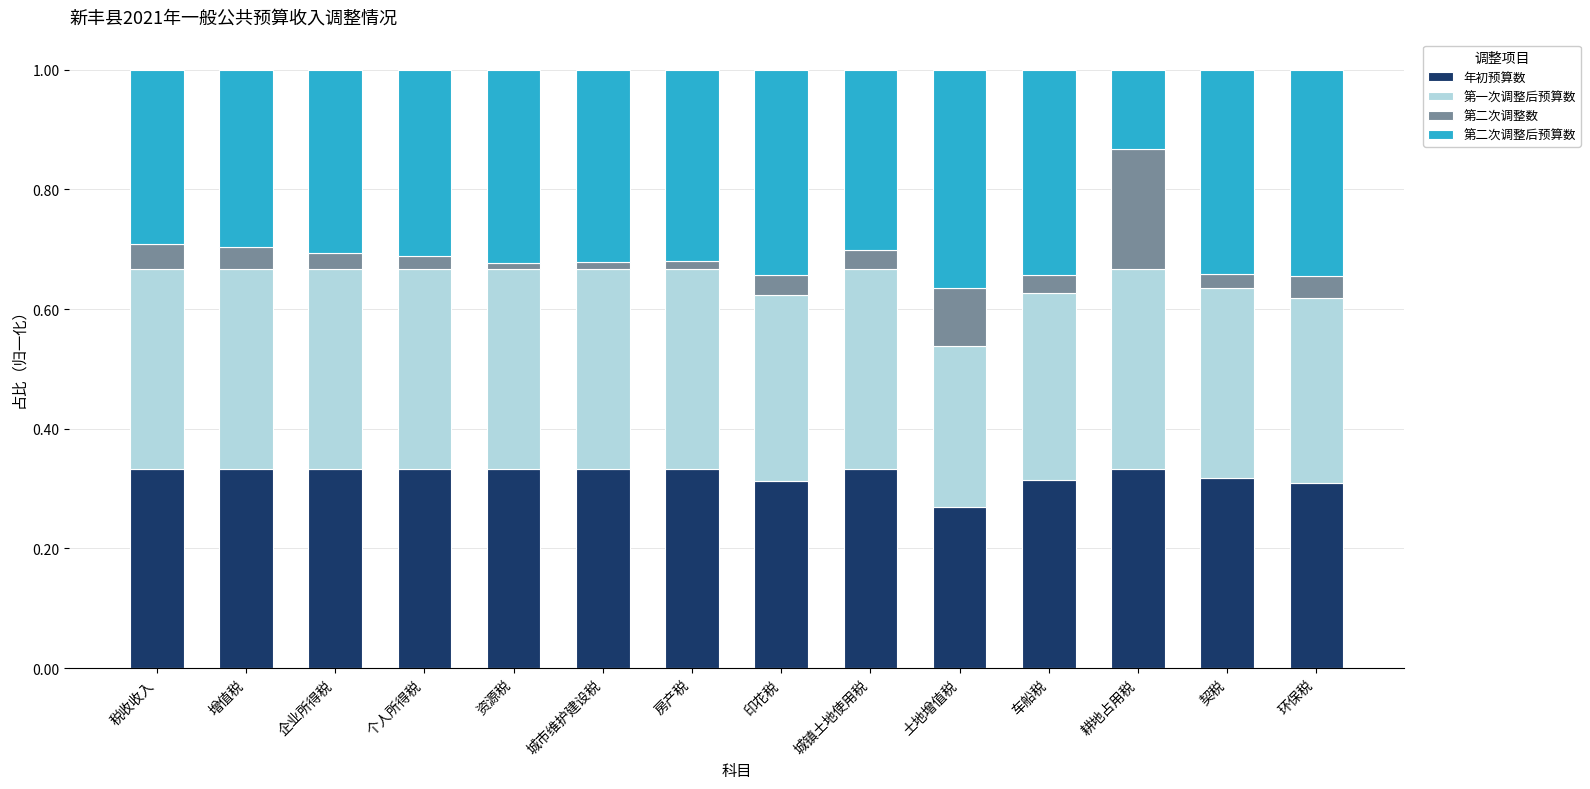

How many 年初预算数 values are between 0 and 1?

14